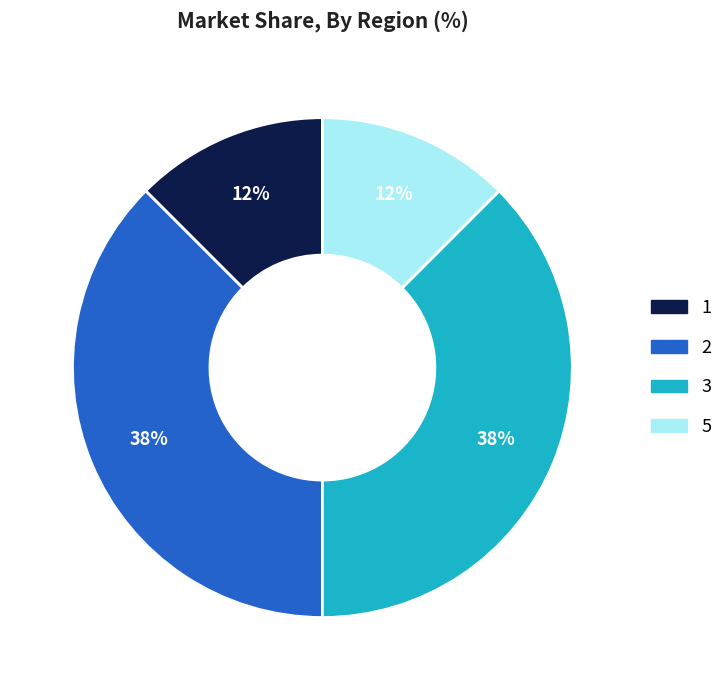

To the nearest percent, what is the average slice percentage?

25%